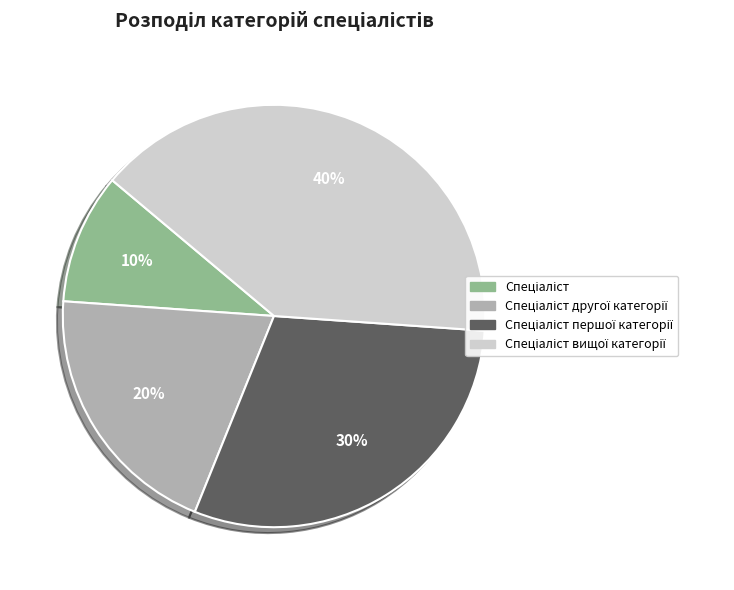

To the nearest percent, what is the difference between the largest and smallest slice percentages?

30%